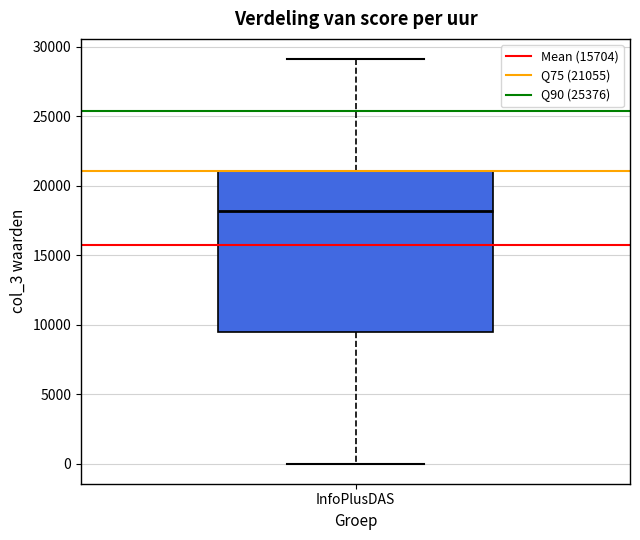

Read this box plot against the y-axis: the position of the median line, the range covered by the box, and the ends of both whiskers. The values are not printed on the chart, so give them approximately, as read against the axis.

median 18000, box 9500 to 21000, whiskers 0 to 29000